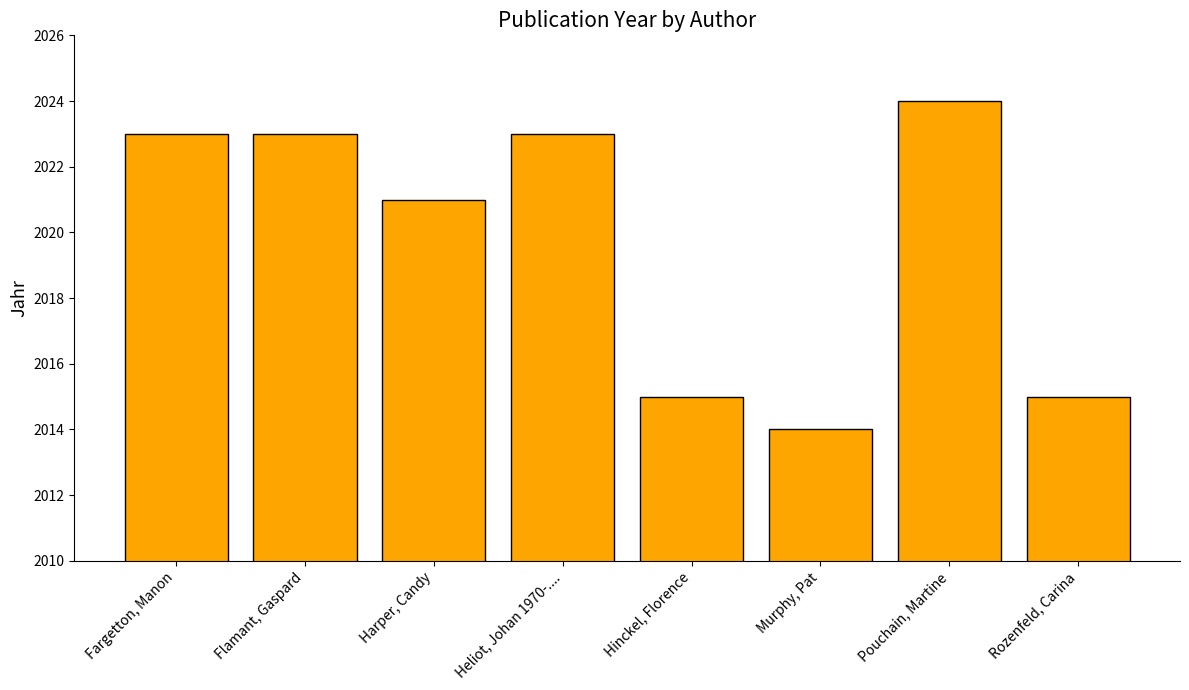

Reading right to left, list all the values displayed in this chart.

2015	2024	2014	2015	2023	2021	2023	2023